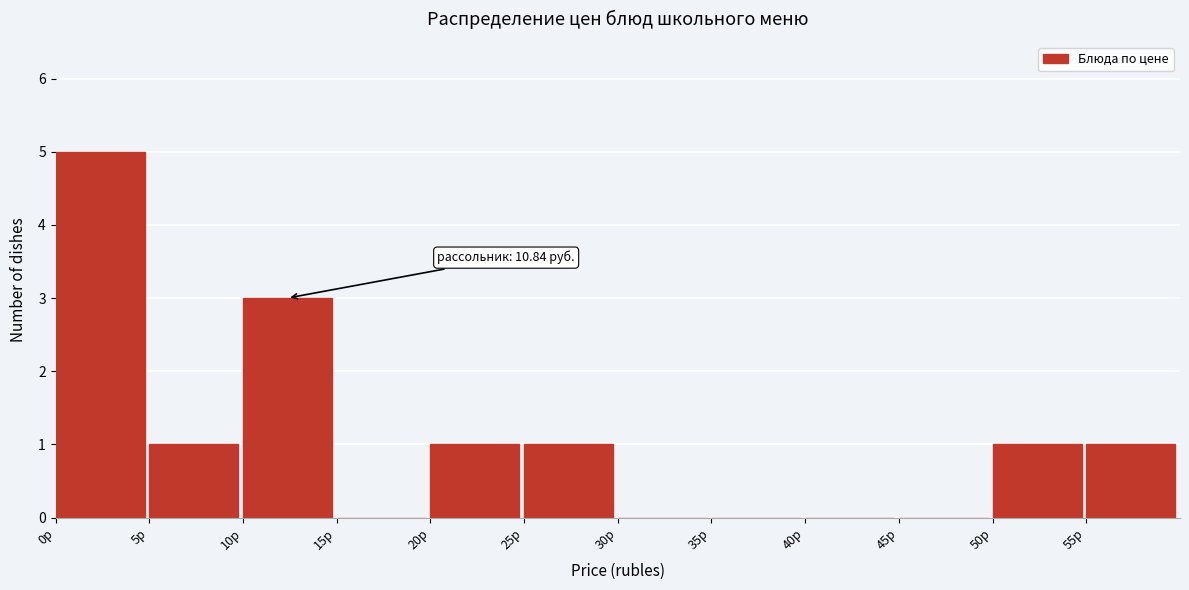

Over which range of the x-axis is the bar tallest?

0 to 5